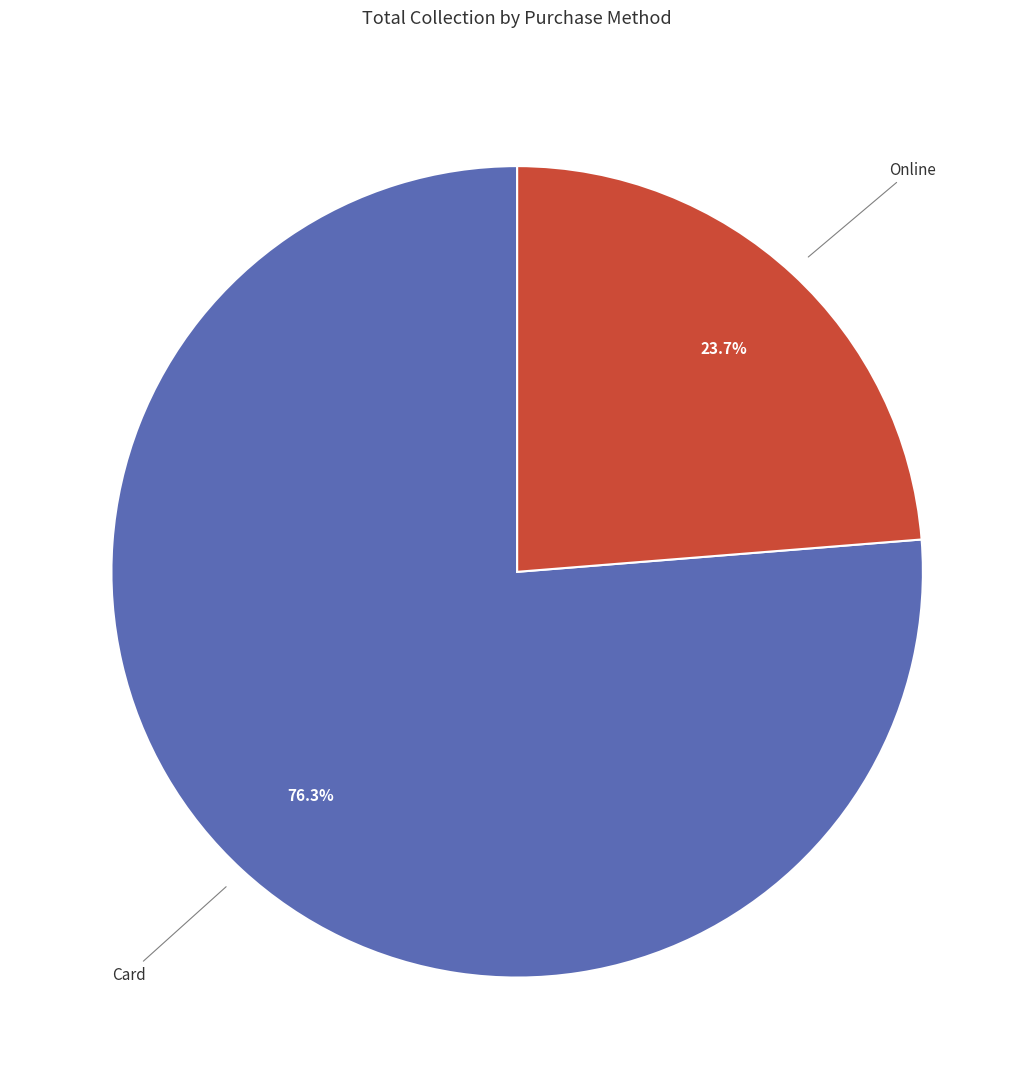

Does any single category account for the majority?

Yes